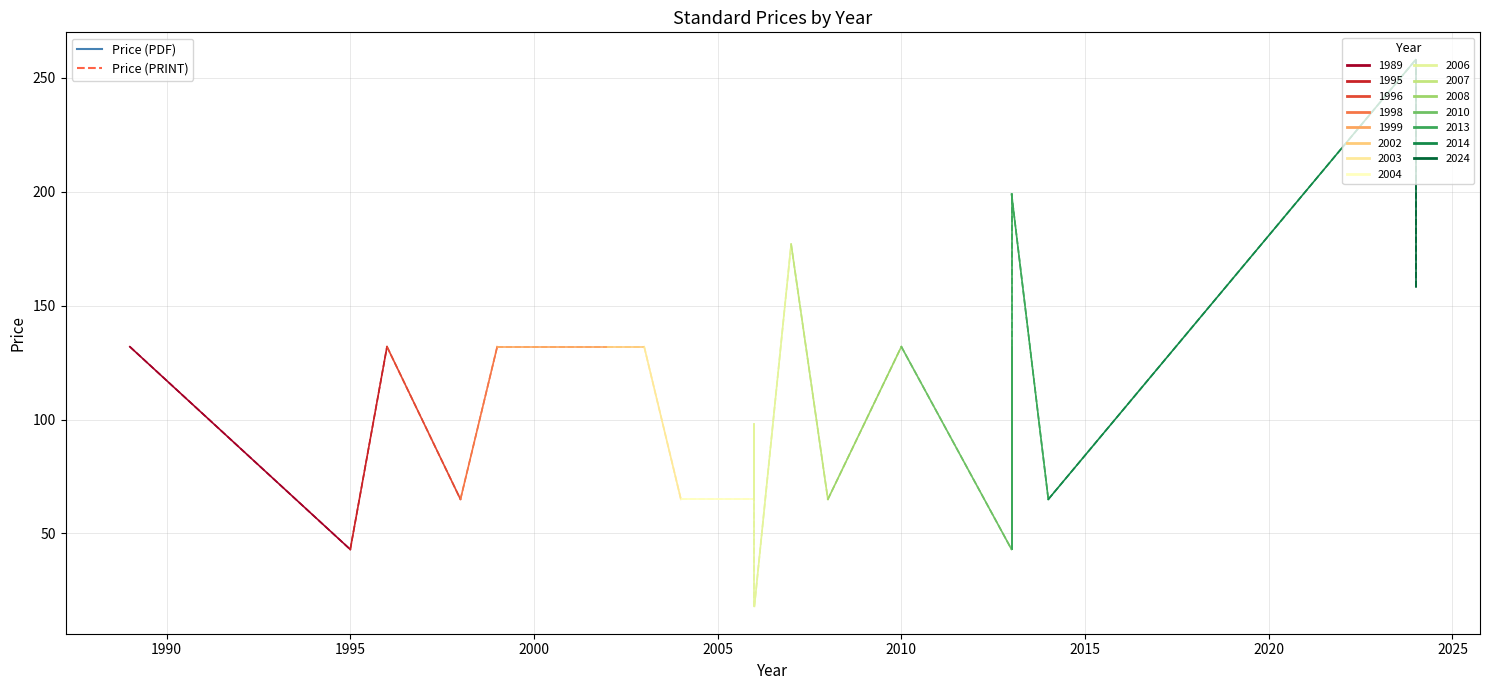

True or false: Price (PDF) and Price (PRINT) intersect in this chart.

False